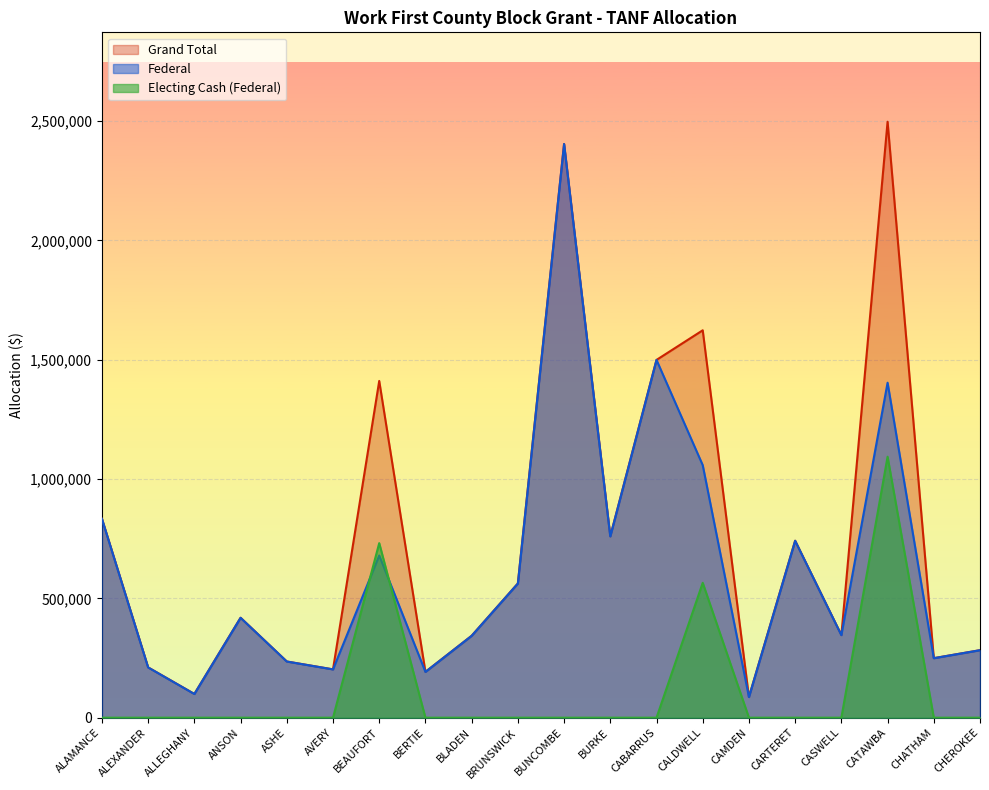

Which series changed the most between BERTIE and CALDWELL?

Grand Total